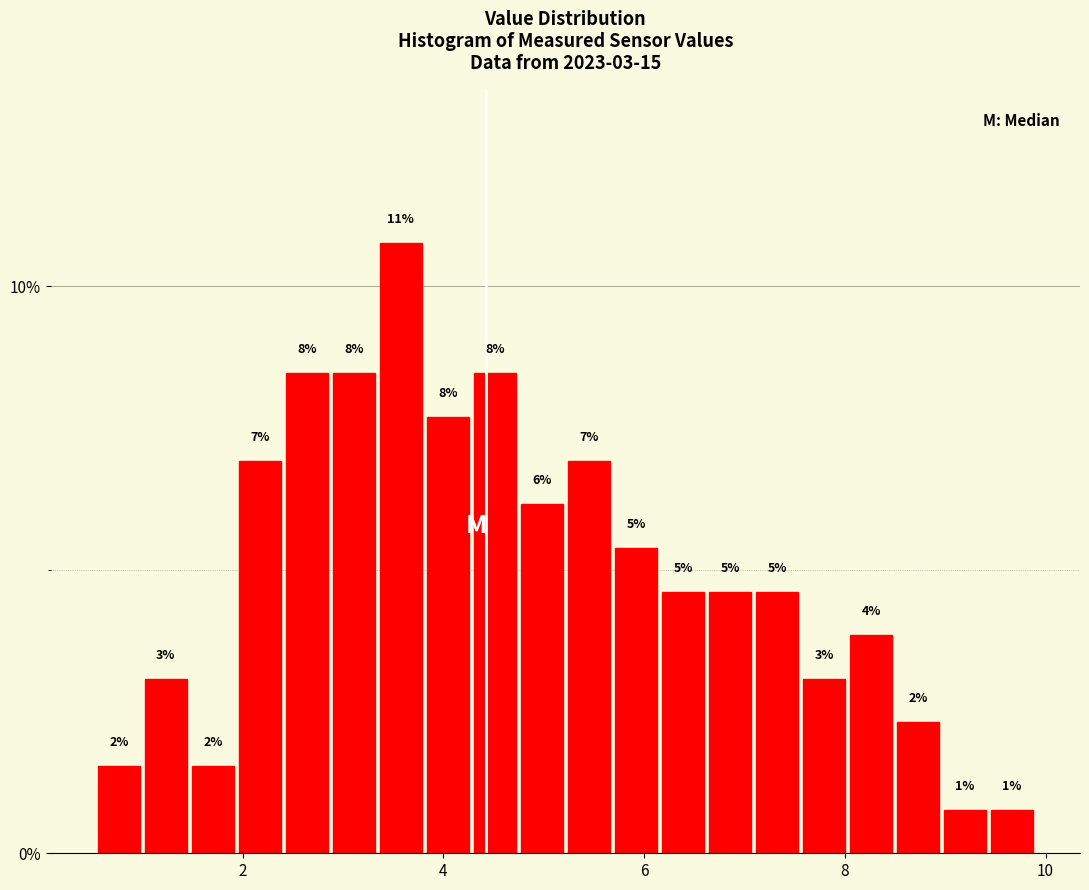

Around what value on the x-axis is the tallest bar? Give the approximate position of its centre, as read against the axis.

3.6